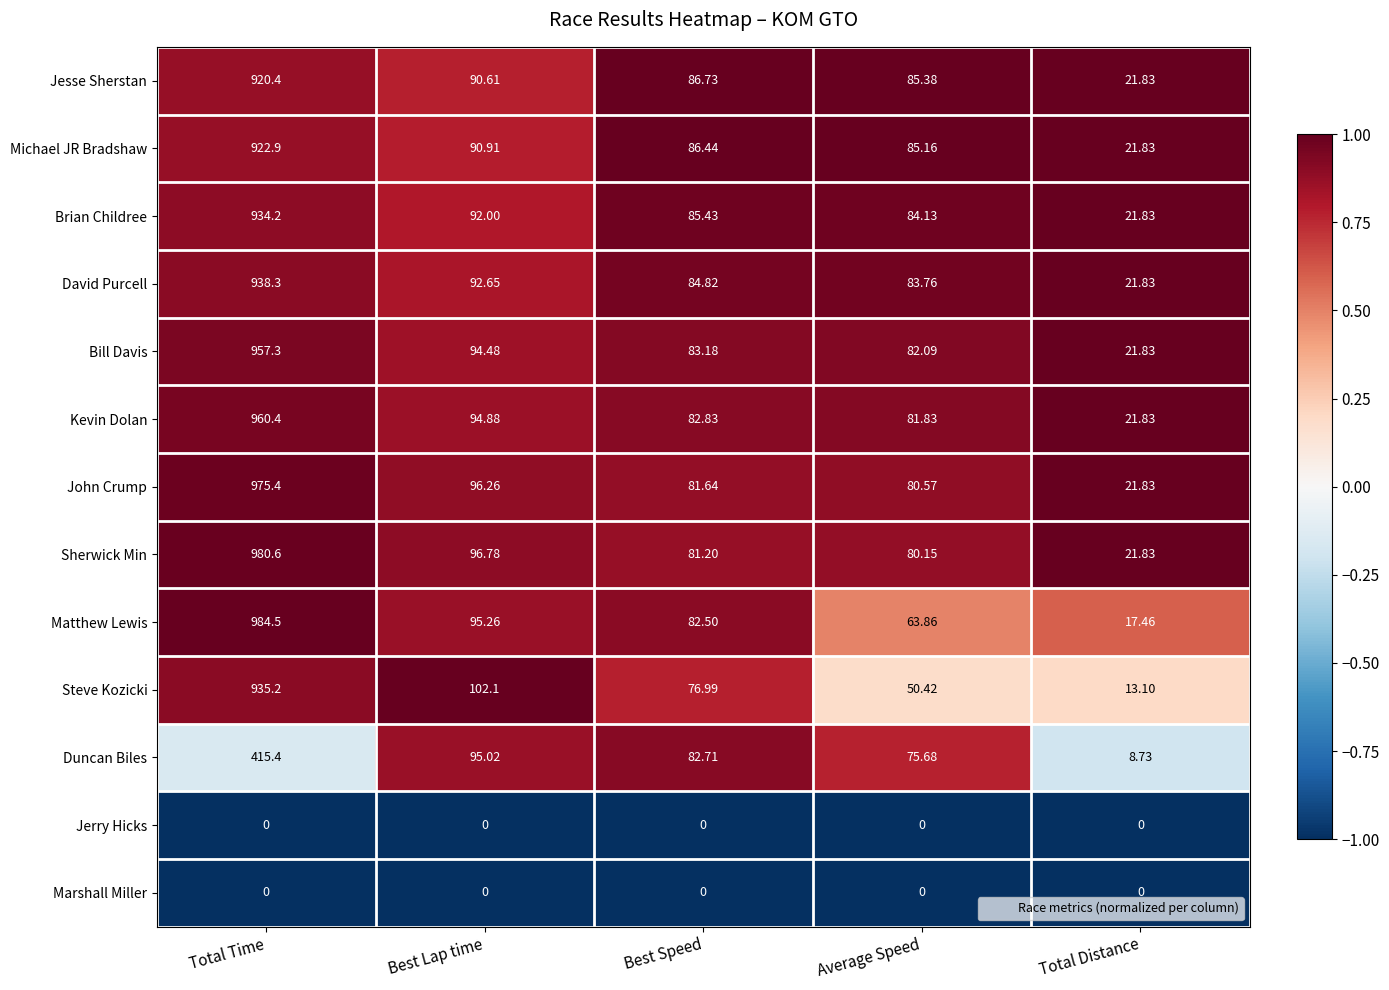

Which series has the largest range (max minus min)?

Matthew Lewis